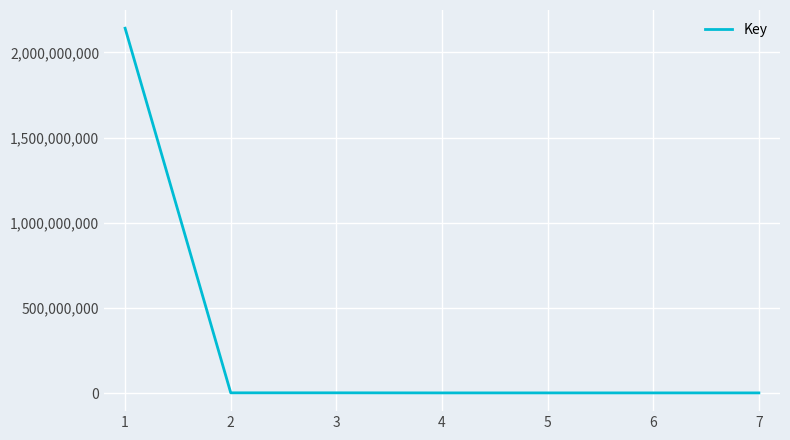

What is the maximum value shown in the chart?

2142376050